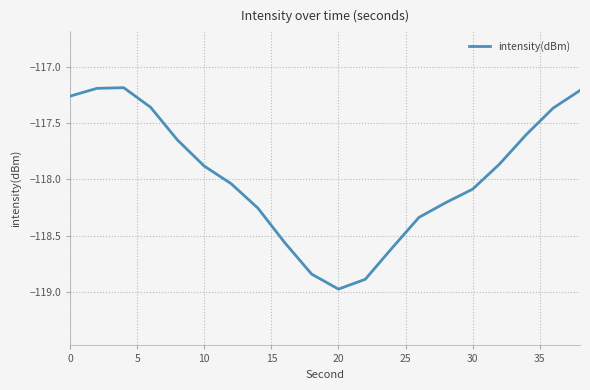

What is the difference between the maximum and minimum values?

1.8